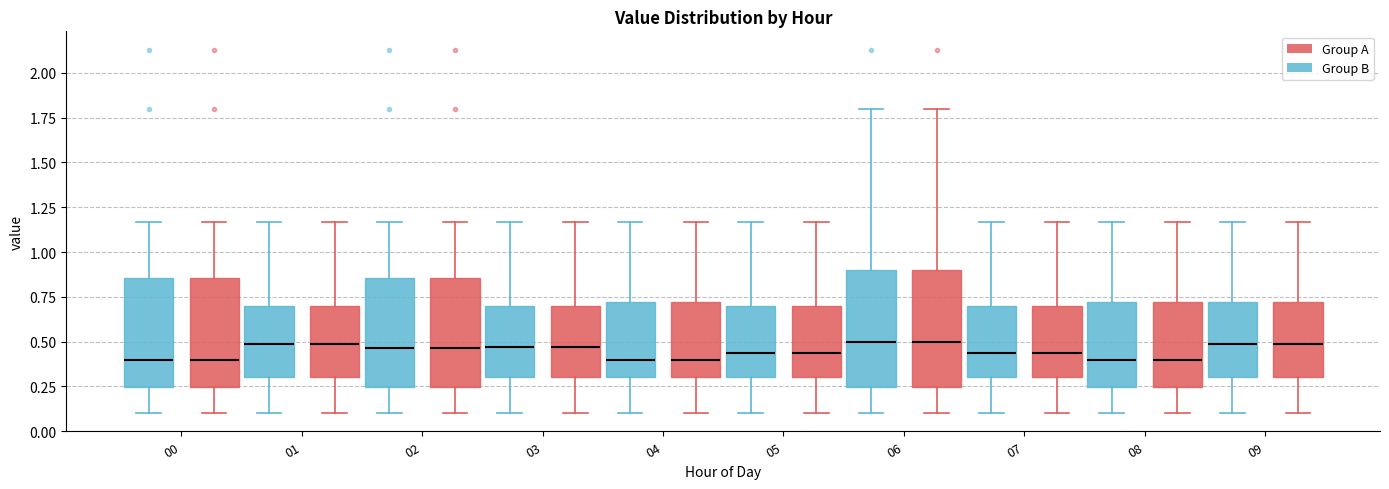

Where does the upper whisker of the box for 09 (Group B) end on the y-axis? The values are not printed on the chart, so give them approximately, as read against the axis.

1.15